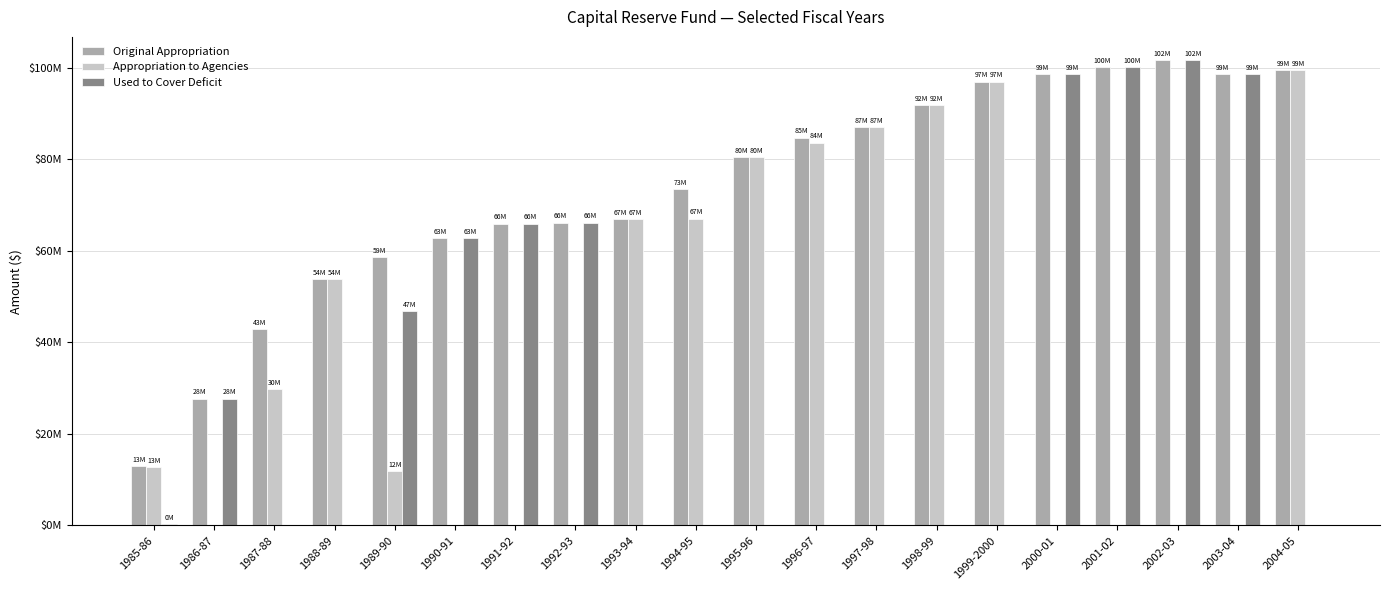

What is the label of the 5th bar from the left?

1989-90